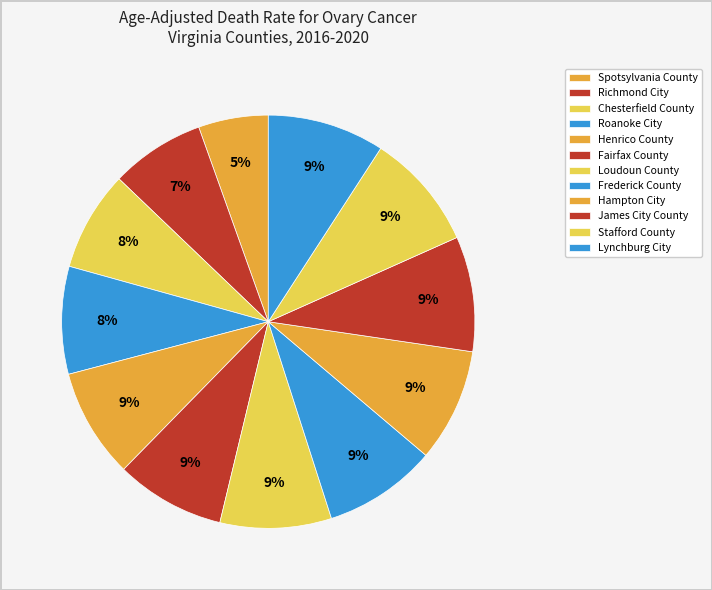

Is the sum of Lynchburg City and James City County greater than half?

No